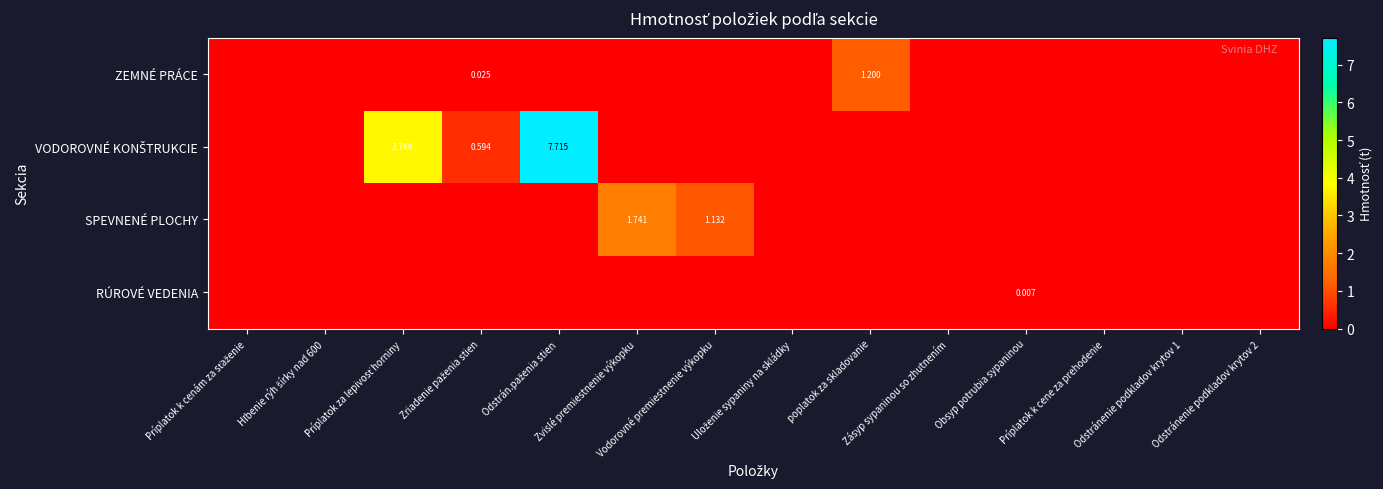

Rank the series by their maximum value, from lowest to highest.

RÚROVÉ VEDENIA, ZEMNÉ PRÁCE, SPEVNENÉ PLOCHY, VODOROVNÉ KONŠTRUKCIE